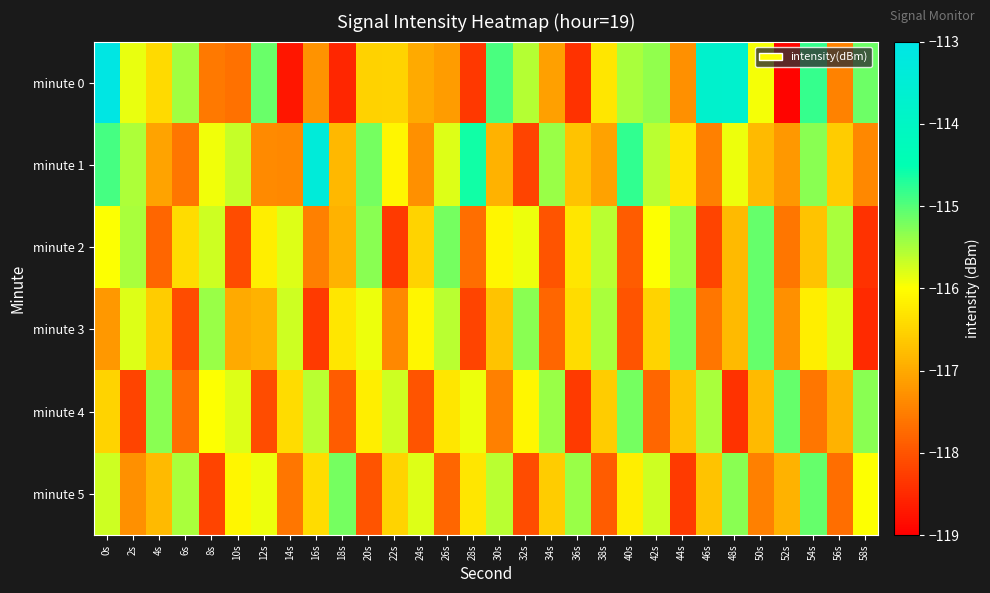

What is the total value across all series at 16s?

-698.4